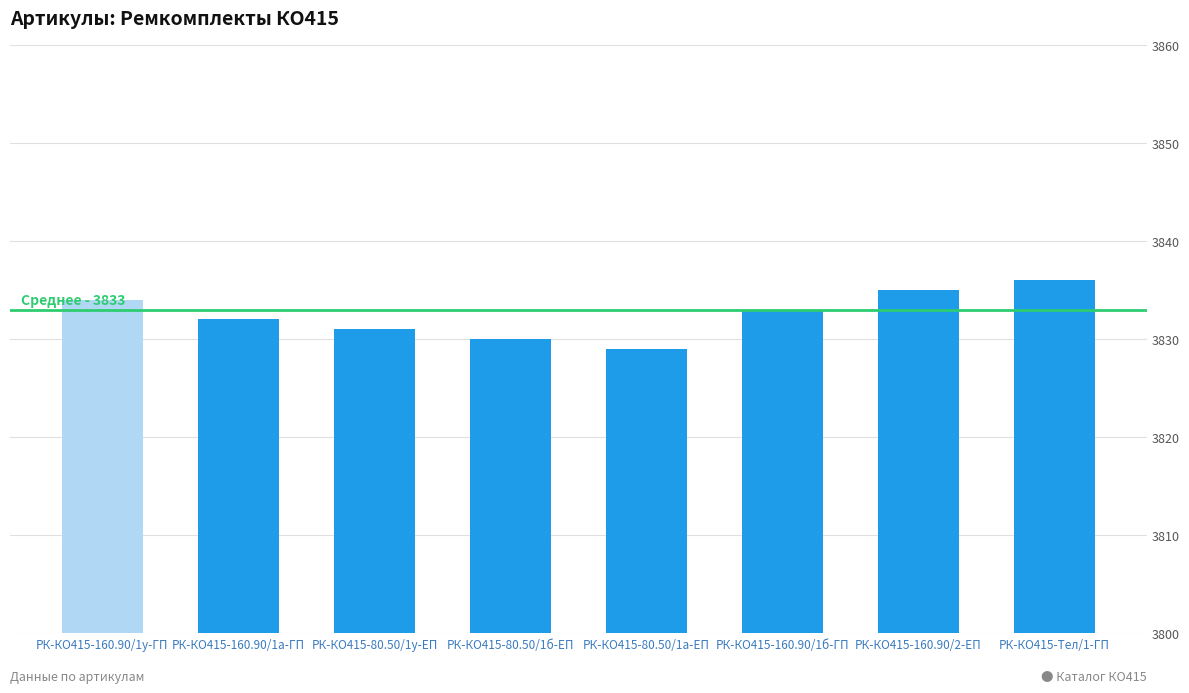

Rank the categories by value from highest to lowest.

РК-КО415-Тел/1-ГП, РК-КО415-160.90/2-ЕП, РК-КО415-160.90/1у-ГП, РК-КО415-160.90/1б-ГП, РК-КО415-160.90/1а-ГП, РК-КО415-80.50/1у-ЕП, РК-КО415-80.50/1б-ЕП, РК-КО415-80.50/1а-ЕП